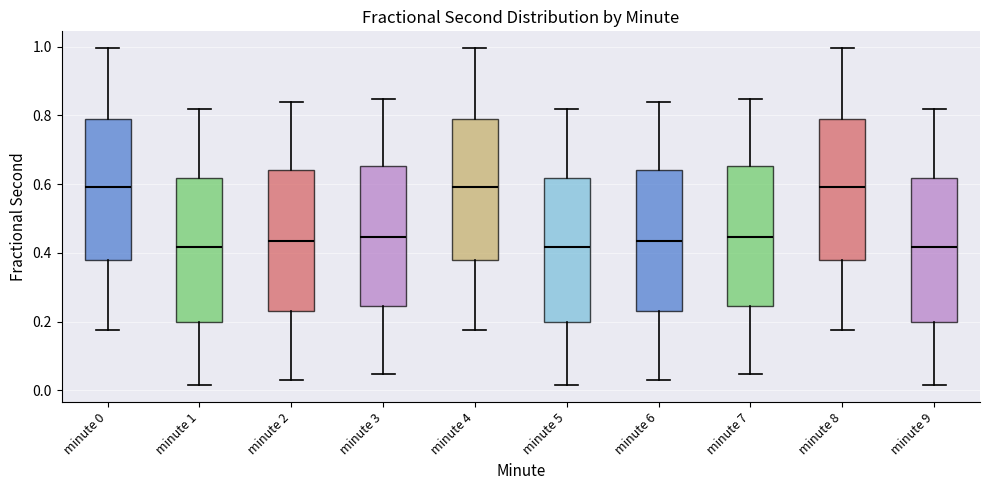

Reading left to right, read every box against the y-axis: the position of its median line, the range the box covers, and the ends of its whiskers. The values are not printed on the chart, so give them approximately, as read against the axis.

minute 0: median 0.60, box 0.38 to 0.78, whiskers 0.18 to 1.00
minute 1: median 0.42, box 0.20 to 0.62, whiskers 0.02 to 0.82
minute 2: median 0.44, box 0.22 to 0.64, whiskers 0.02 to 0.84
minute 3: median 0.44, box 0.24 to 0.66, whiskers 0.04 to 0.84
minute 4: median 0.60, box 0.38 to 0.78, whiskers 0.18 to 1.00
minute 5: median 0.42, box 0.20 to 0.62, whiskers 0.02 to 0.82
minute 6: median 0.44, box 0.22 to 0.64, whiskers 0.02 to 0.84
minute 7: median 0.44, box 0.24 to 0.66, whiskers 0.04 to 0.84
minute 8: median 0.60, box 0.38 to 0.78, whiskers 0.18 to 1.00
minute 9: median 0.42, box 0.20 to 0.62, whiskers 0.02 to 0.82